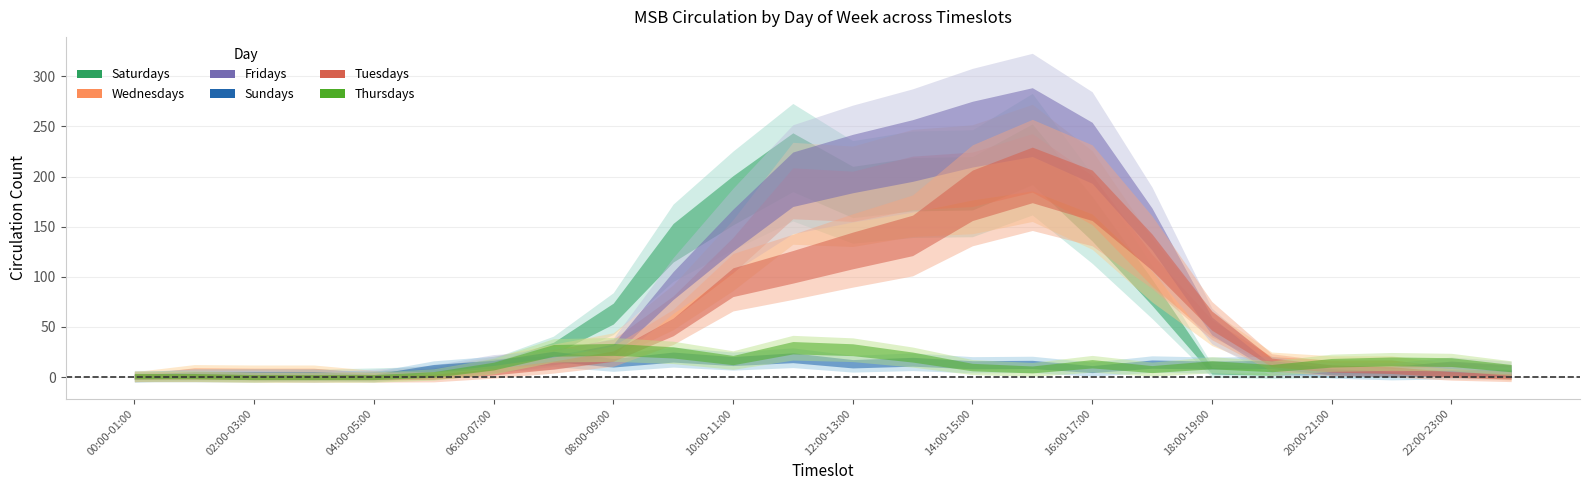

Is this an area chart (filled region under the line)?

No